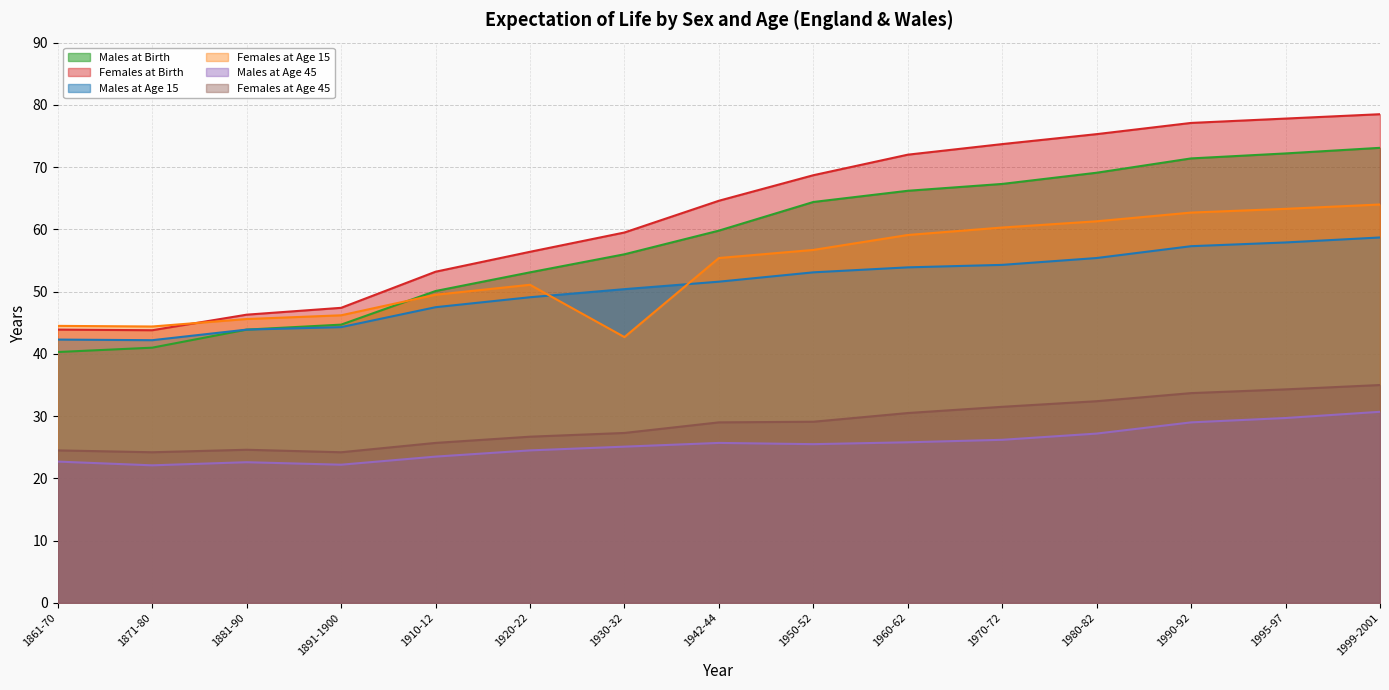

Which series has the largest total across all categories?

Females at Birth